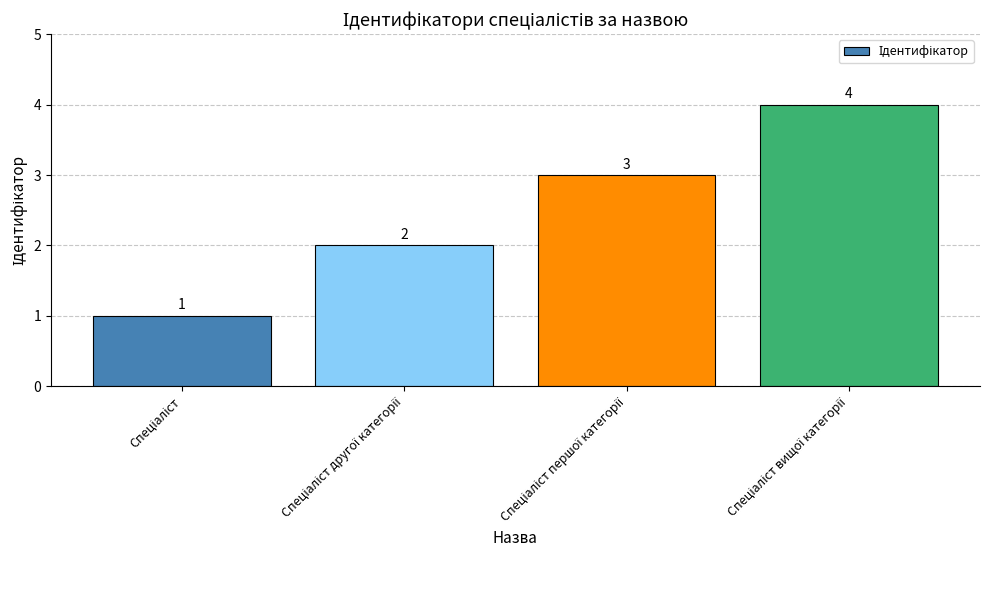

What is the value of the 2nd bar from the left?

2